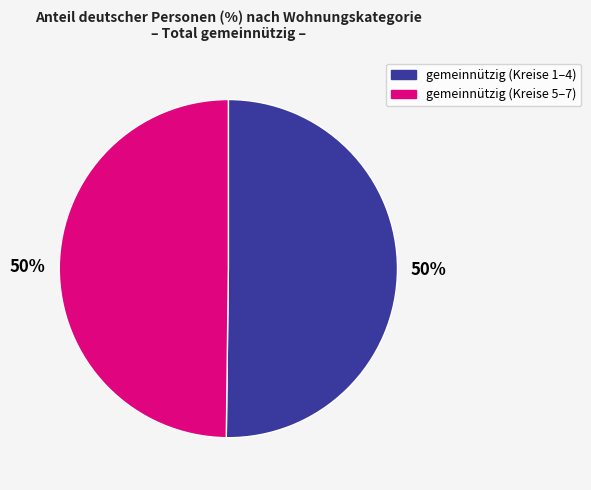

To the nearest percent, what is the average slice percentage?

50%